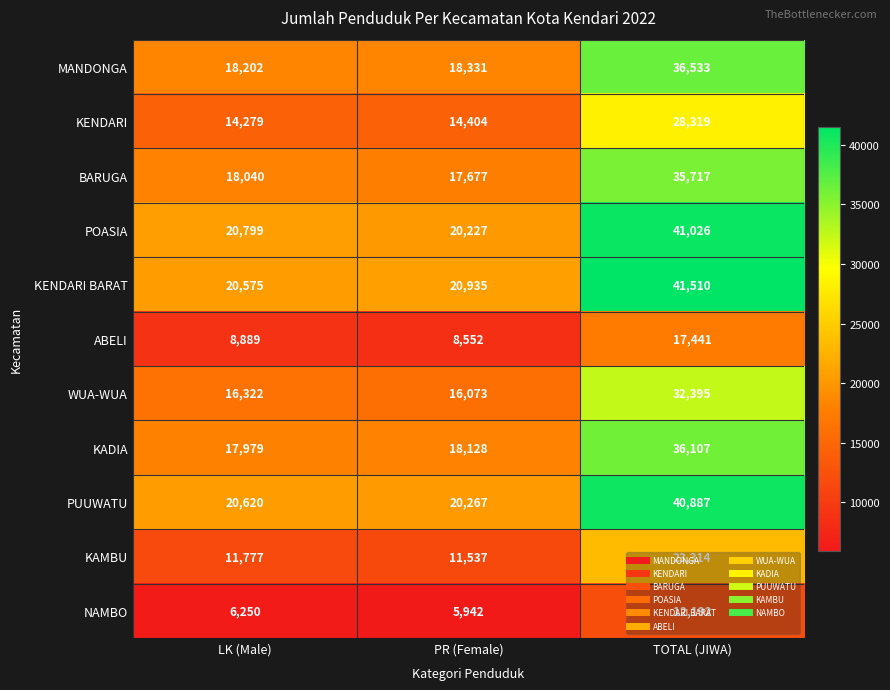

Which series has the widest spread of values?

KENDARI BARAT